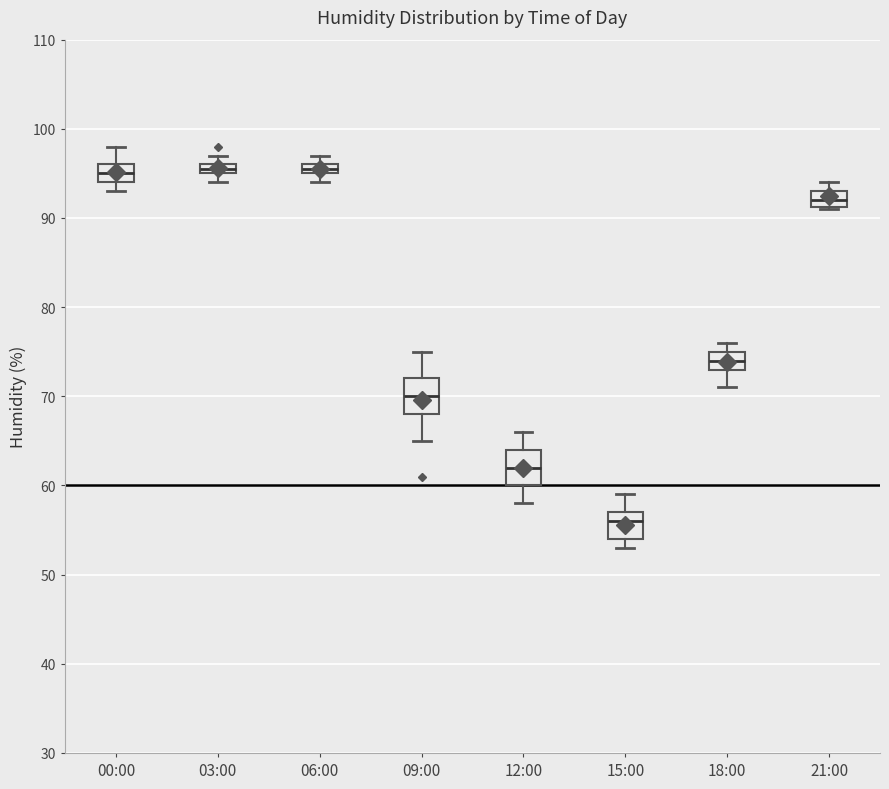

Where is the upper edge of the box for 18:00 on the y-axis? The values are not printed on the chart, so give them approximately, as read against the axis.

75